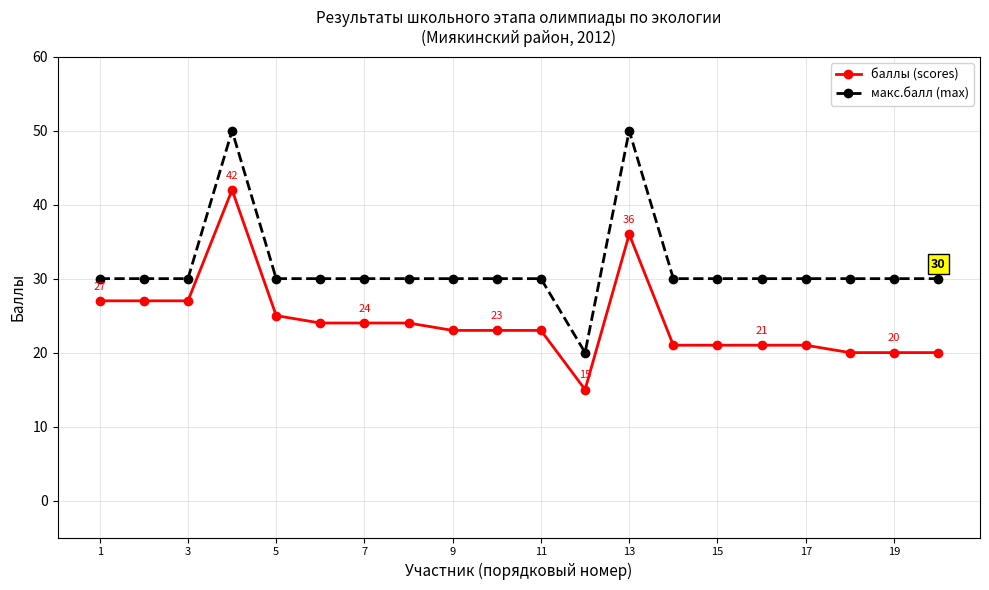

What is the sum of all баллы (scores) values?

484